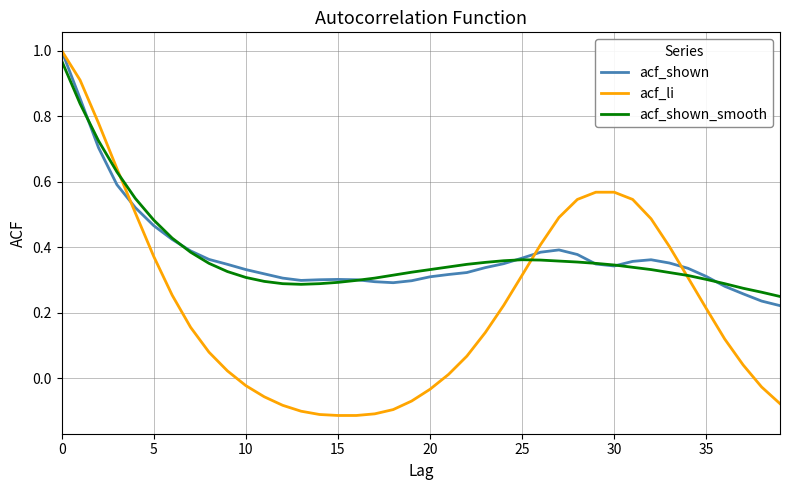

List the series in order of their peak value, highest first.

acf_shown, acf_li, acf_shown_smooth